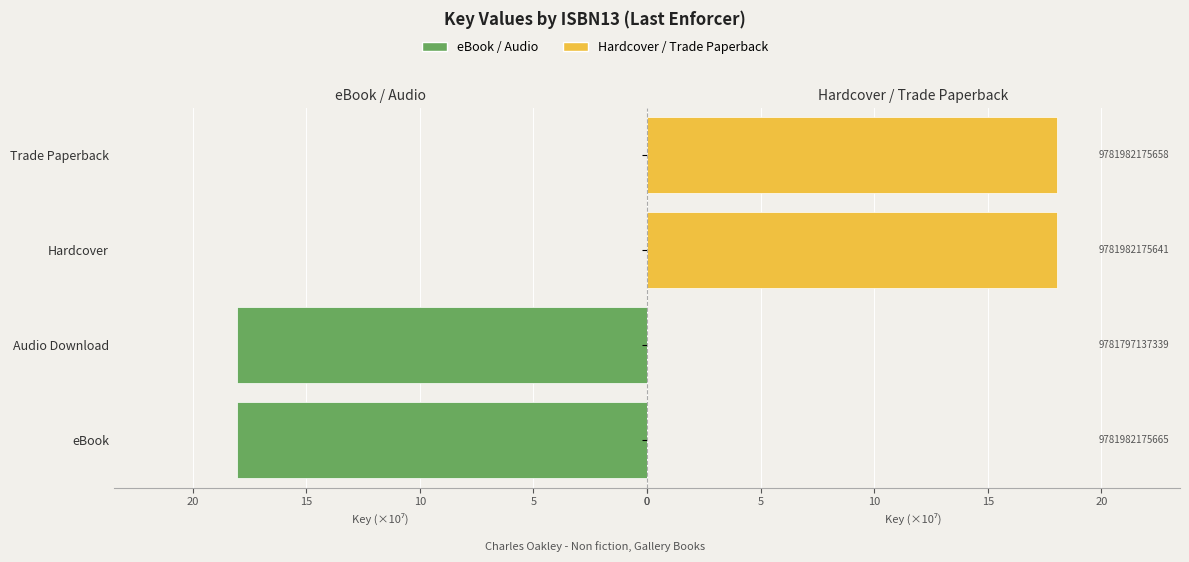

How many bars are there in each group?

2